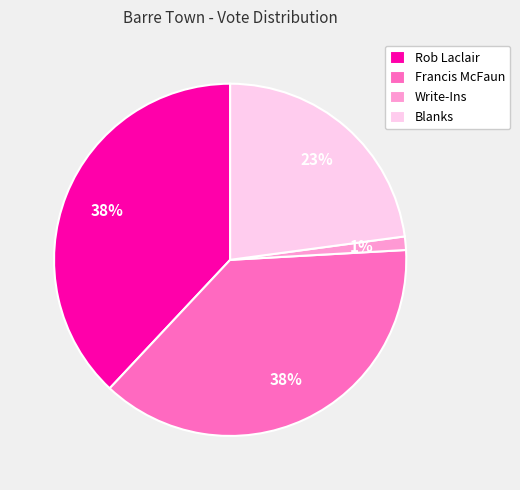

How many slices are in this pie chart?

4